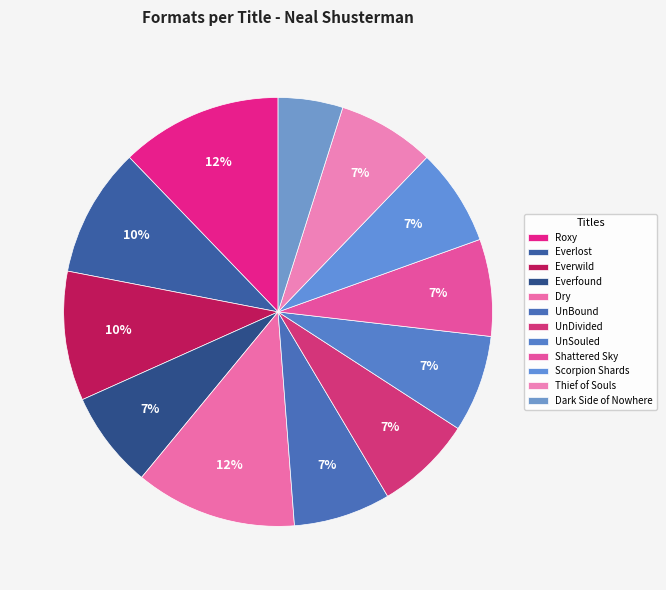

Count the number of slices in the pie.

12